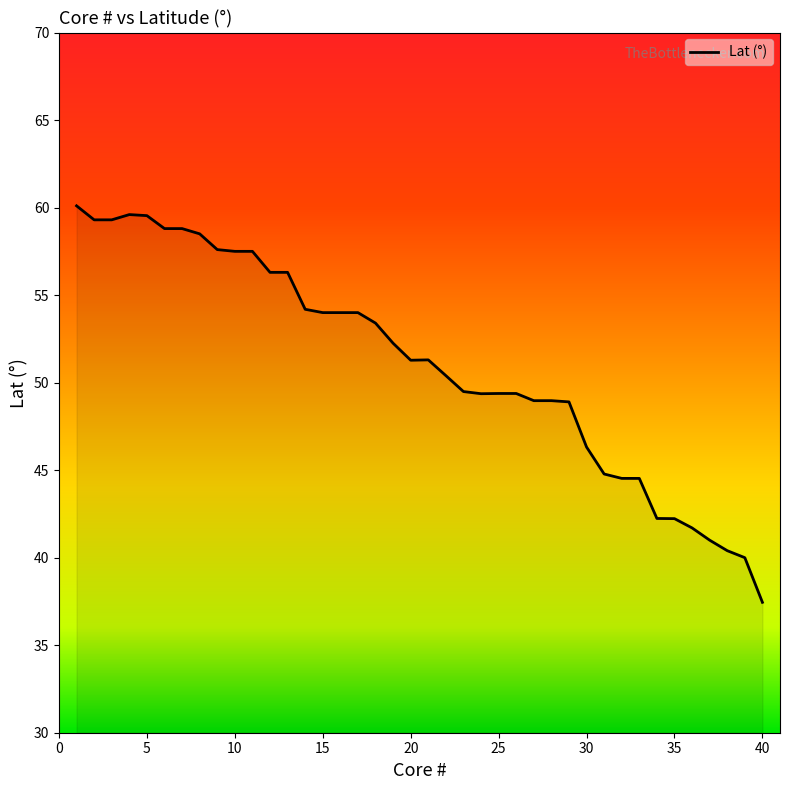

What is the maximum value shown in the chart?

60.1